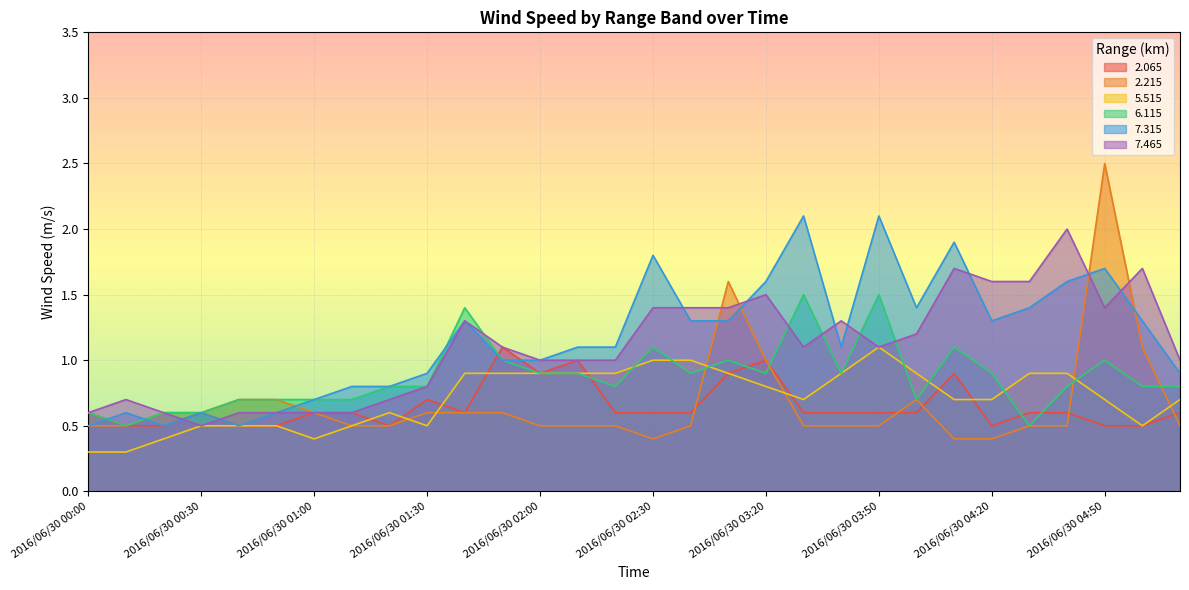

Rank the categories by   5.515 value from lowest to highest.

2016/06/30 00:00, 2016/06/30 00:10, 2016/06/30 00:20, 2016/06/30 01:00, 2016/06/30 00:30, 2016/06/30 00:40, 2016/06/30 00:50, 2016/06/30 01:10, 2016/06/30 01:30, 2016/06/30 05:00, 2016/06/30 01:20, 2016/06/30 03:30, 2016/06/30 04:10, 2016/06/30 04:20, 2016/06/30 04:50, 2016/06/30 05:10, 2016/06/30 03:20, 2016/06/30 01:40, 2016/06/30 01:50, 2016/06/30 02:00, 2016/06/30 02:10, 2016/06/30 02:20, 2016/06/30 03:10, 2016/06/30 03:40, 2016/06/30 04:00, 2016/06/30 04:30, 2016/06/30 04:40, 2016/06/30 02:30, 2016/06/30 02:40, 2016/06/30 03:50